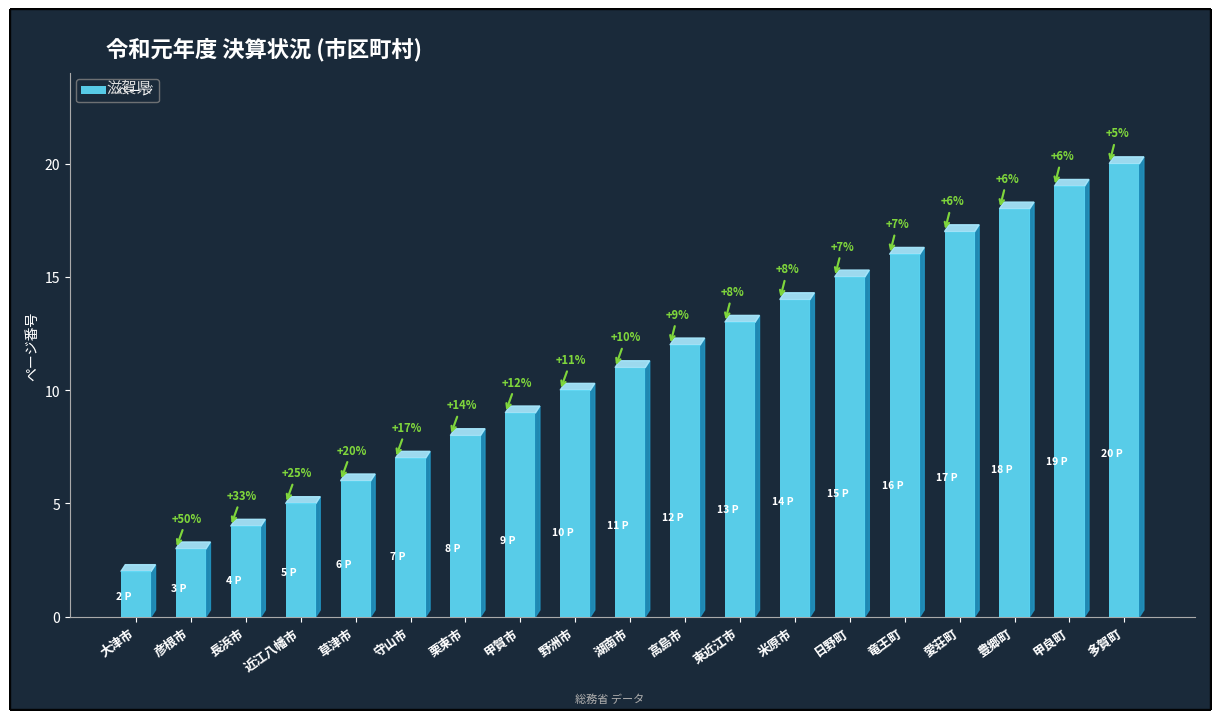

What is the change in value from 草津市 to 竜王町?

+10